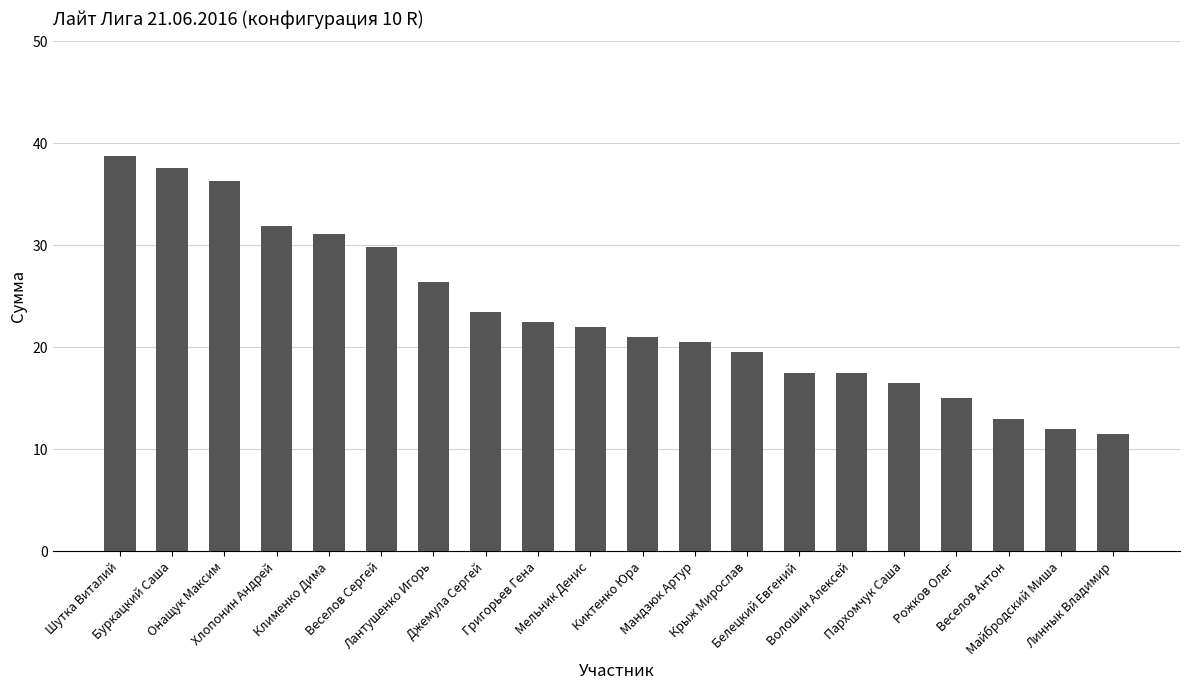

What is the sum of all values?

463.9